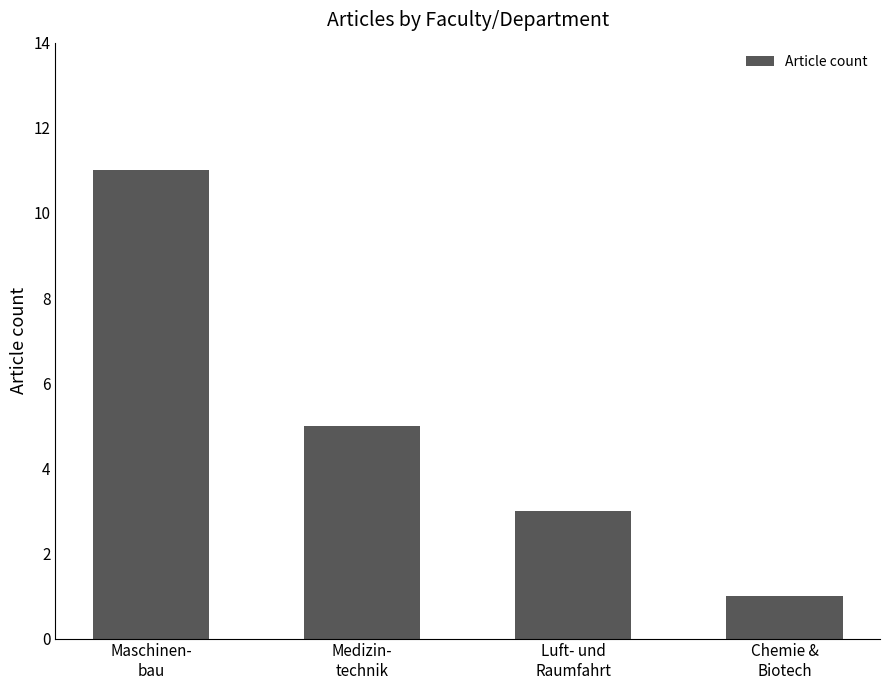

The value at Luft- und
Raumfahrt is 3. True or false?

True